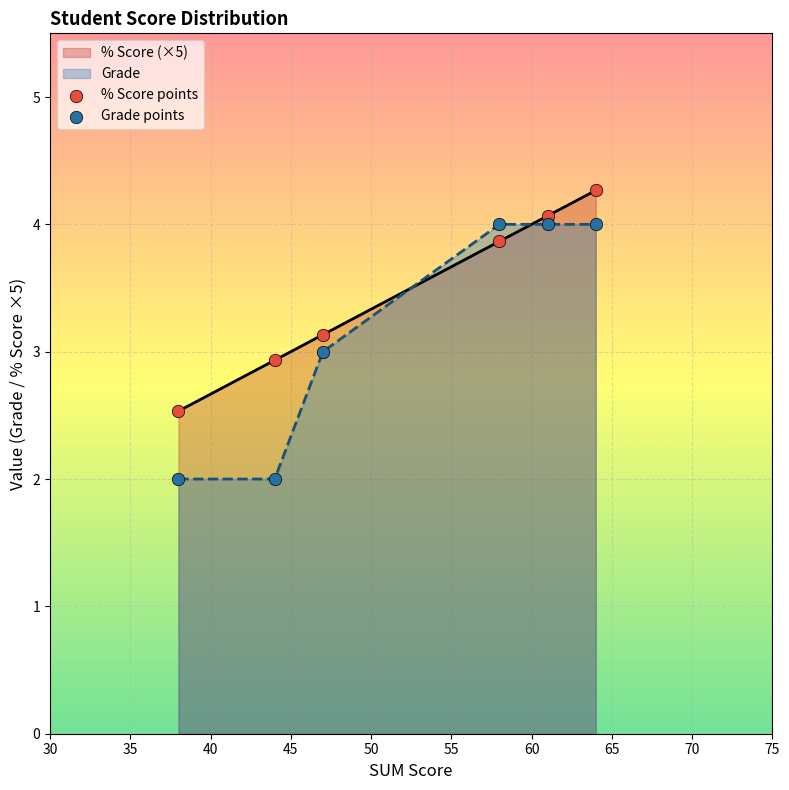

What is the difference between the maximum and minimum values in the % Score (×5) series?

1.7